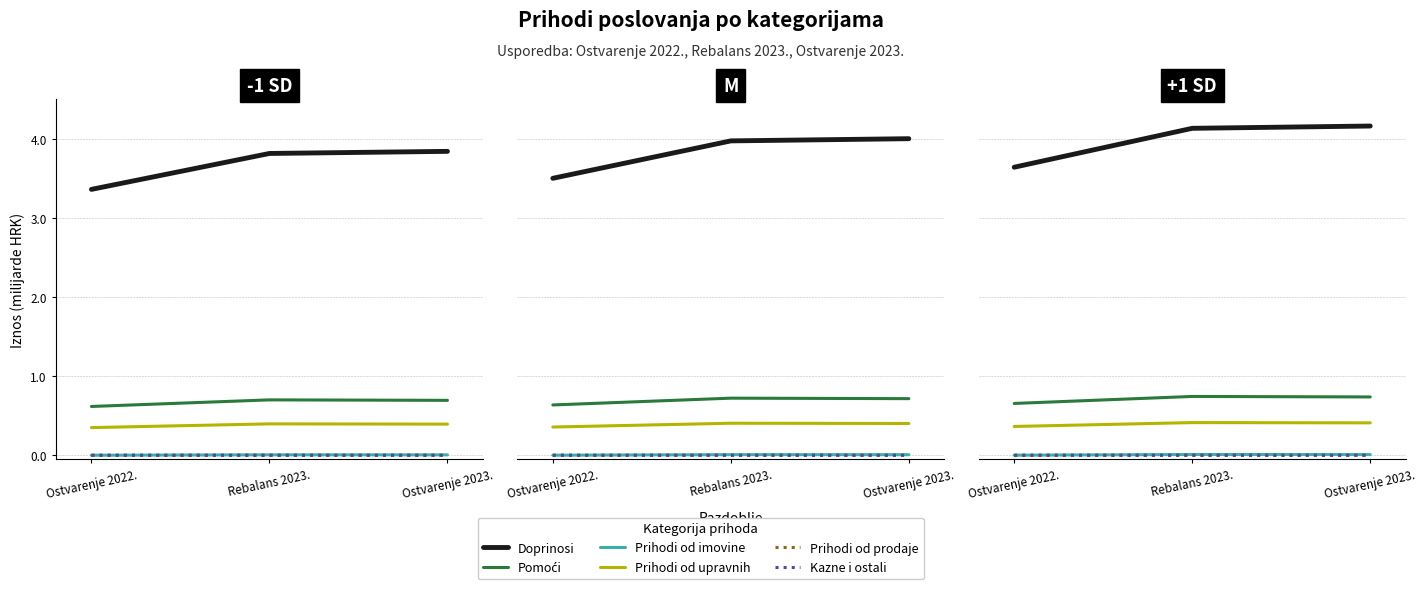

What is the label of the 2nd point from the left?

Rebalans 2023.